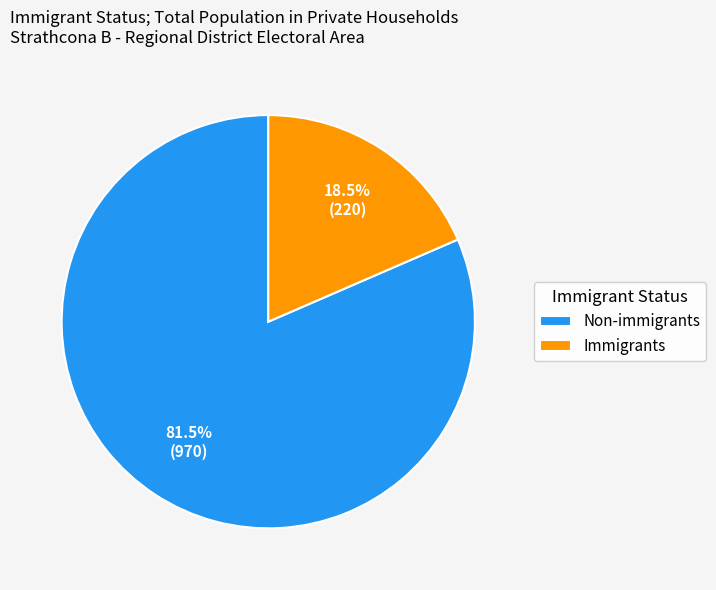

Rank the categories by value from lowest to highest.

Immigrants, Non-immigrants